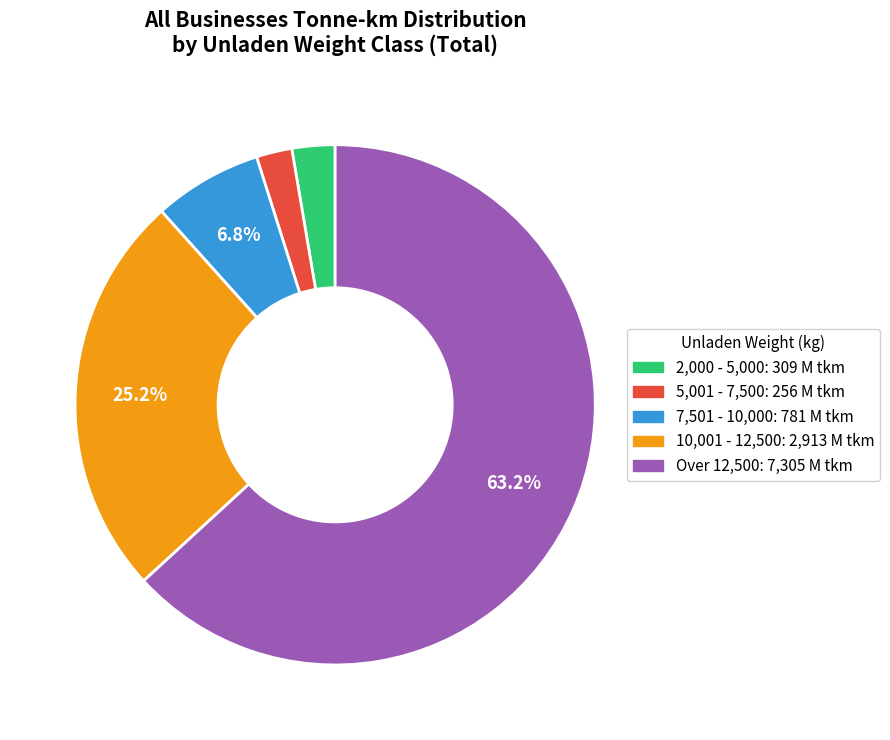

Which category has the biggest portion of the pie?

Over 12,500